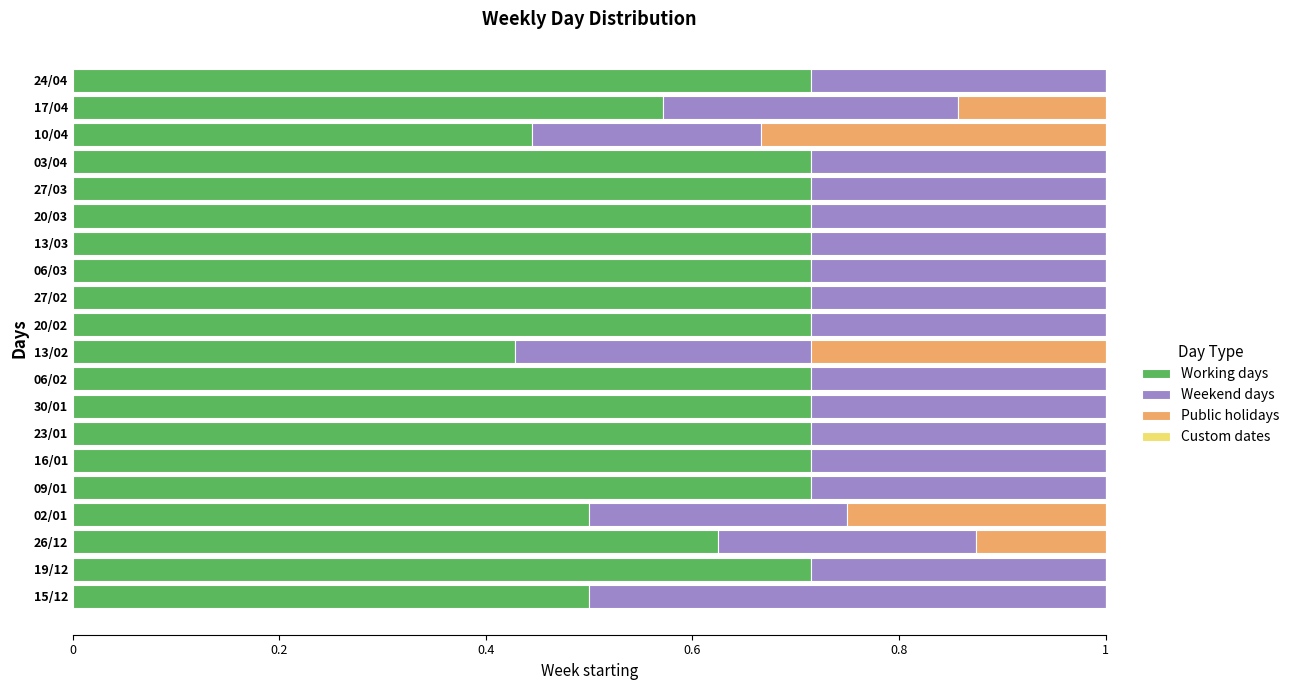

The value of Working days at 23/01 is 0.2. True or false?

False